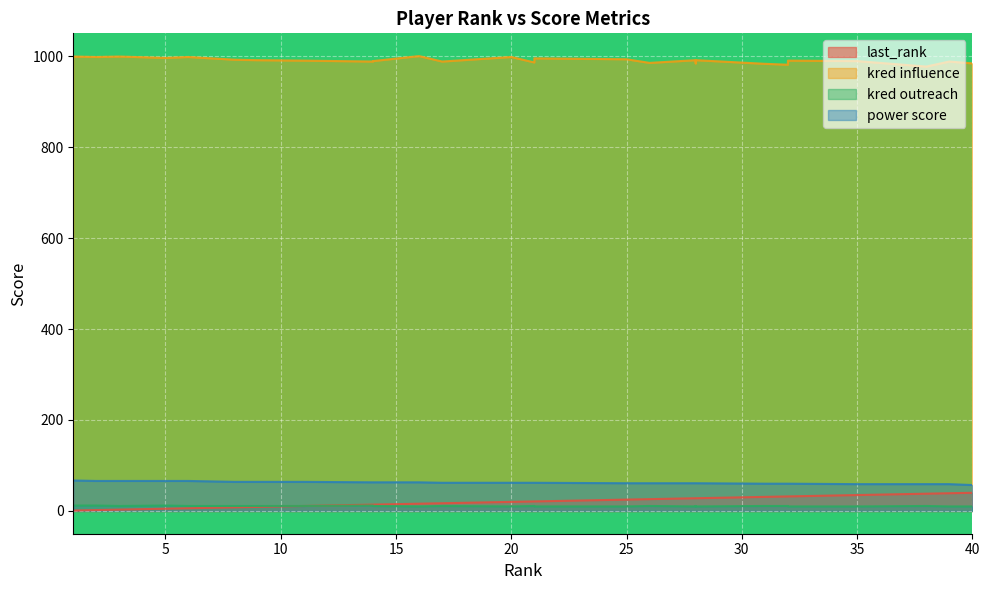

At how many categories does at least one series exceed 607?

40